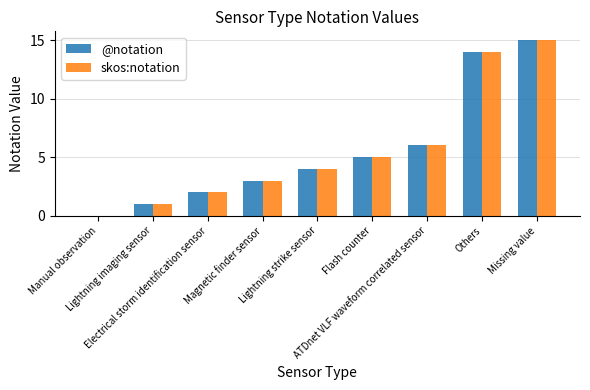

How many distinct data groups are displayed?

2